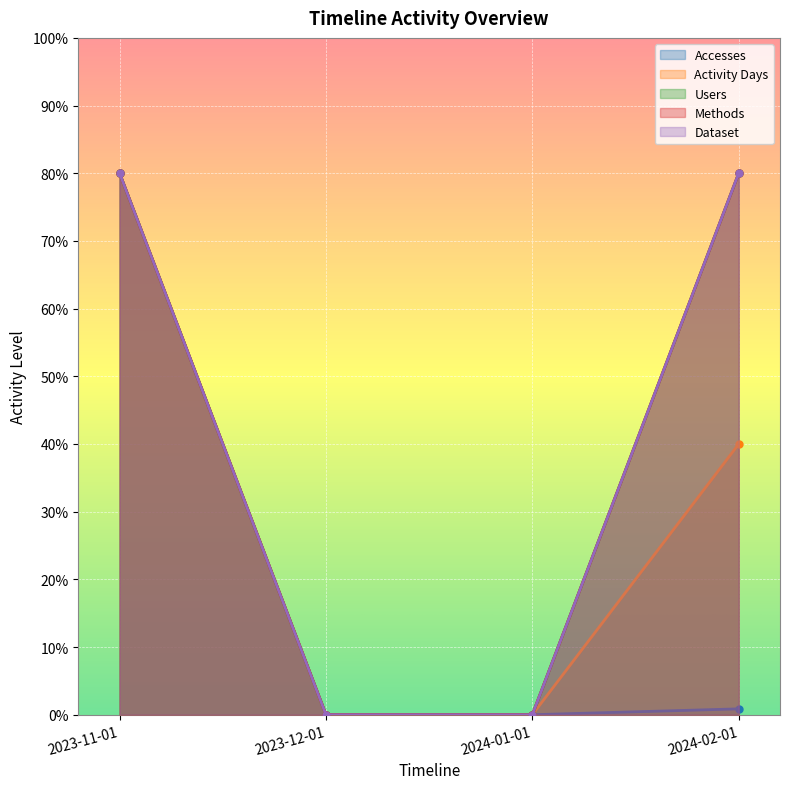

What is the label of the 1st point from the right?

2024-02-01